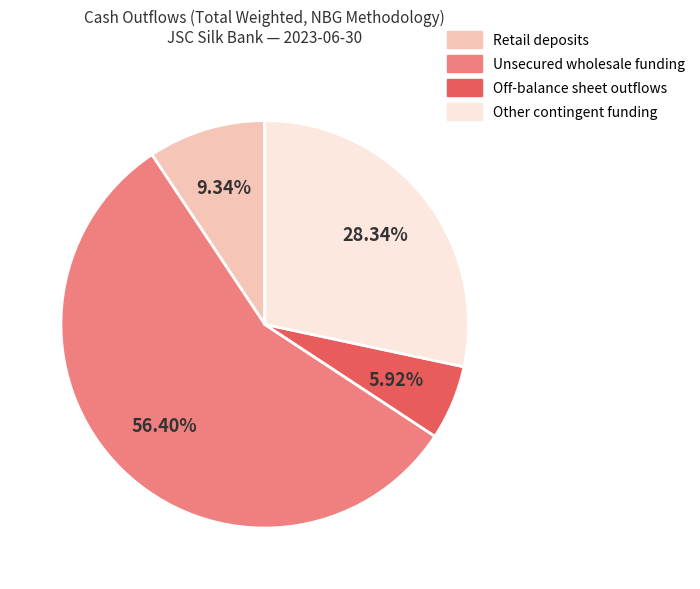

Does any single category account for the majority?

Yes